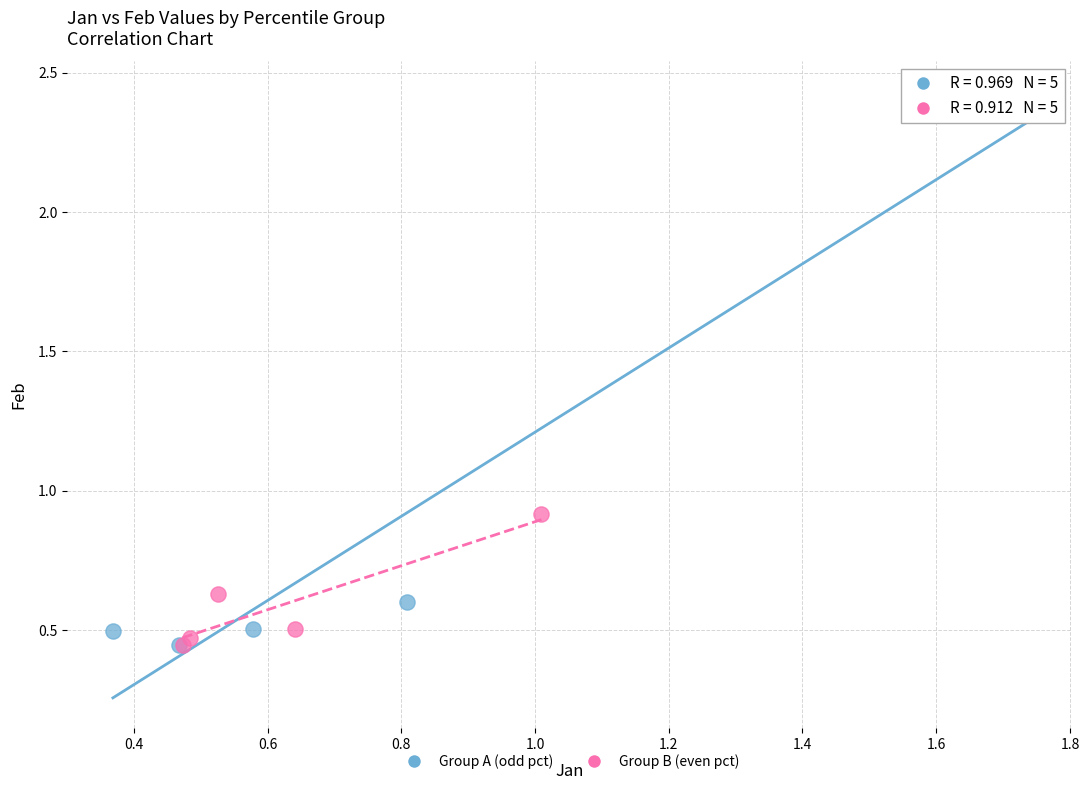

Which series contains the highest Y value?

Group A (odd pct)